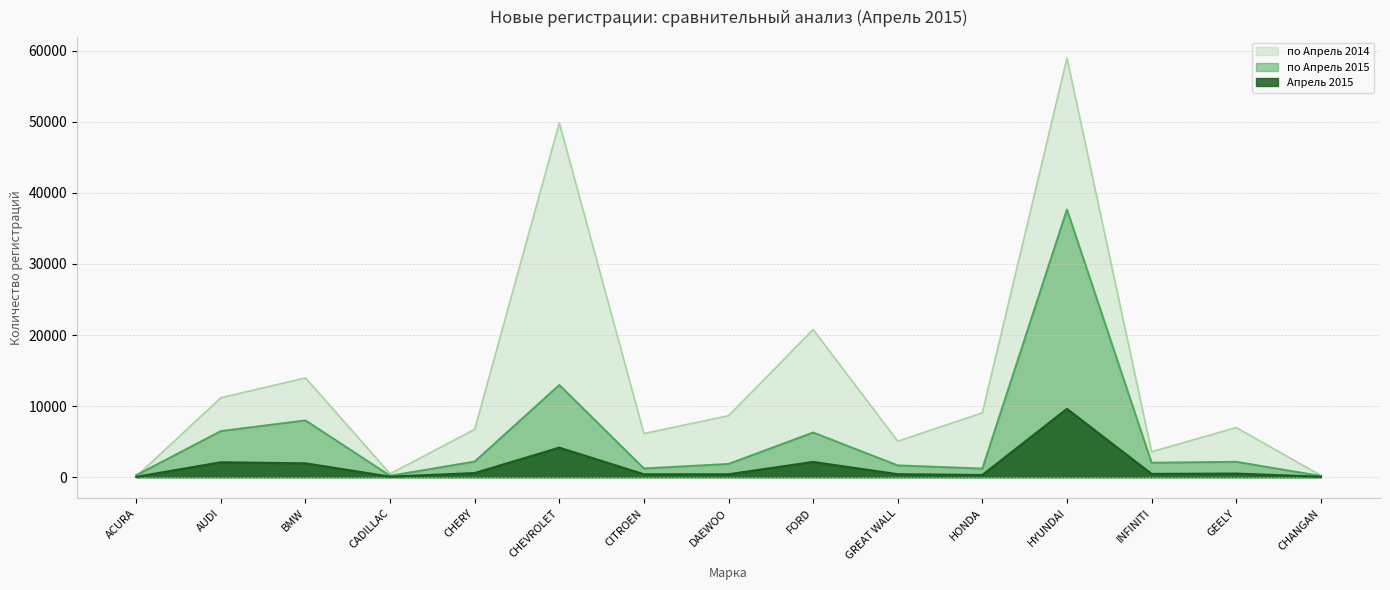

At which category is the sum across all series the highest?

HYUNDAI